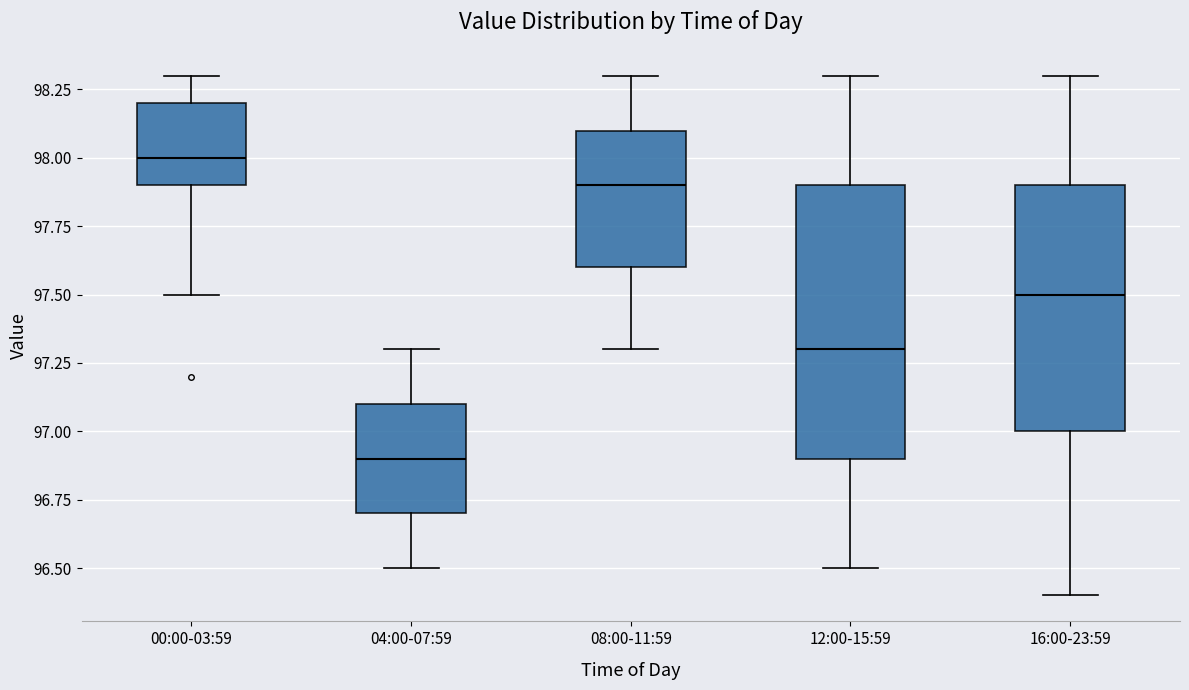

Reading left to right, transcribe this box plot: for each box, give where its median line is, the range the box spans, and where its two whiskers end, as read against the y-axis. The values are not printed on the chart, so give them approximately, as read against the axis.

00:00-03:59: median 98.0, box 97.9 to 98.2, whiskers 97.5 to 98.3
04:00-07:59: median 96.9, box 96.7 to 97.1, whiskers 96.5 to 97.3
08:00-11:59: median 97.9, box 97.6 to 98.1, whiskers 97.3 to 98.3
12:00-15:59: median 97.3, box 96.9 to 97.9, whiskers 96.5 to 98.3
16:00-23:59: median 97.5, box 97.0 to 97.9, whiskers 96.4 to 98.3